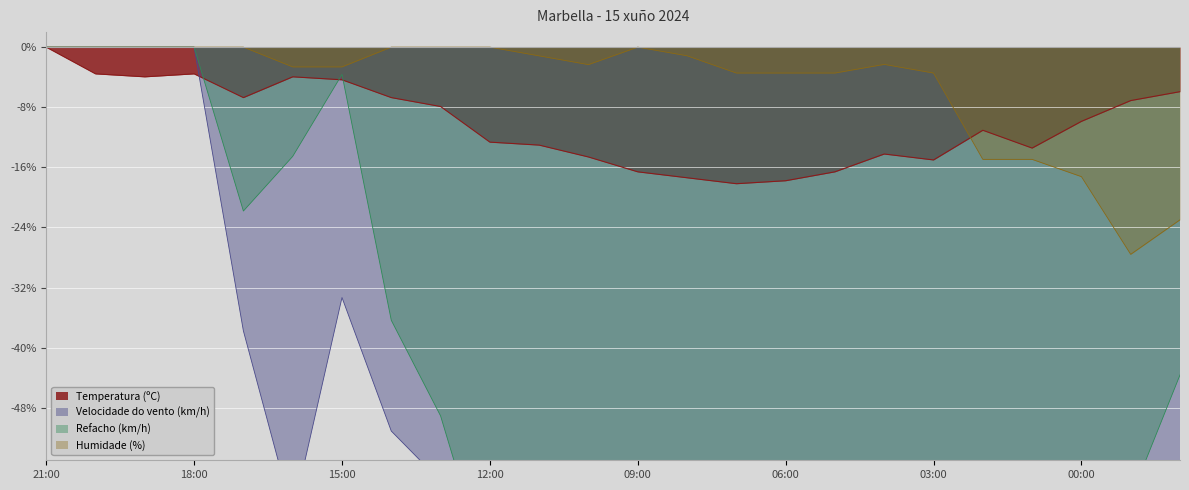

What is the difference between the highest and lowest values at 01:00?

61.1